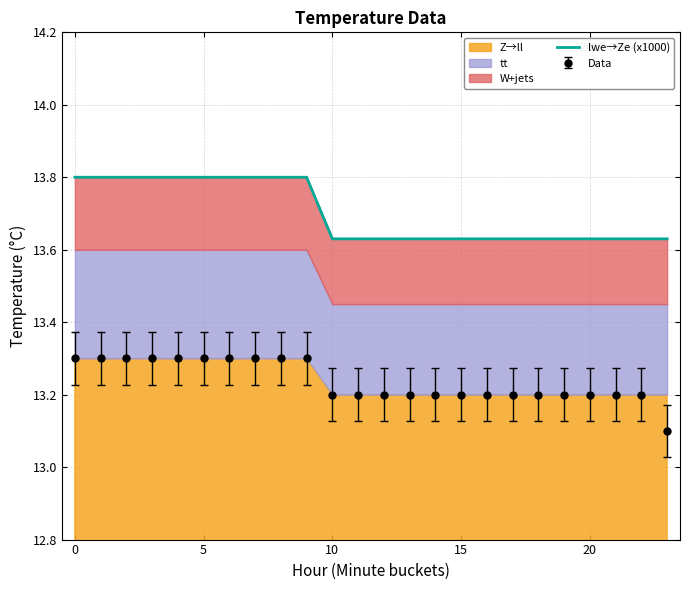

At which category does the chart reach its minimum across all series?

10